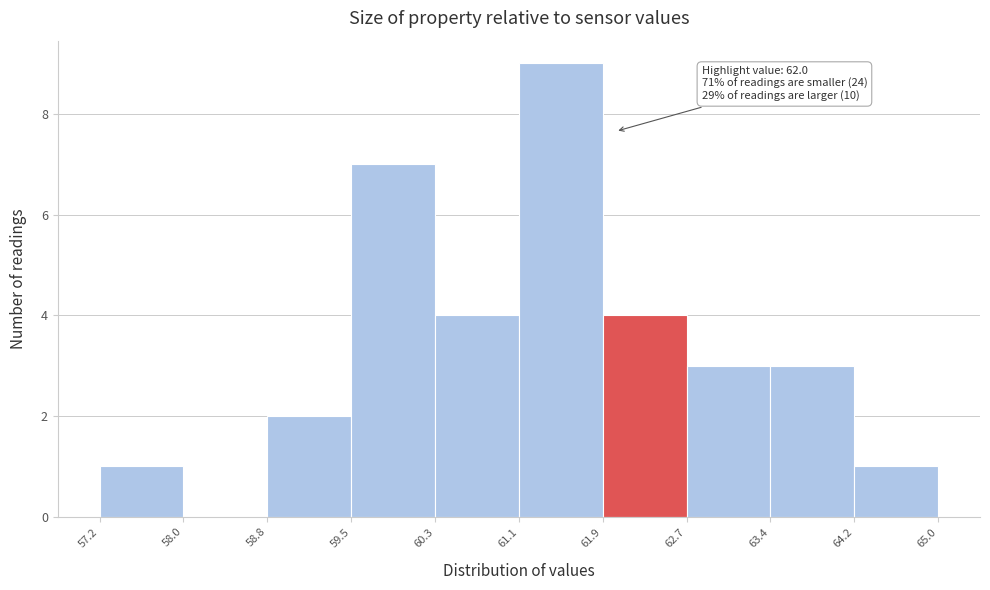

Over which range of the x-axis is the bar tallest?

61.1 to 61.9